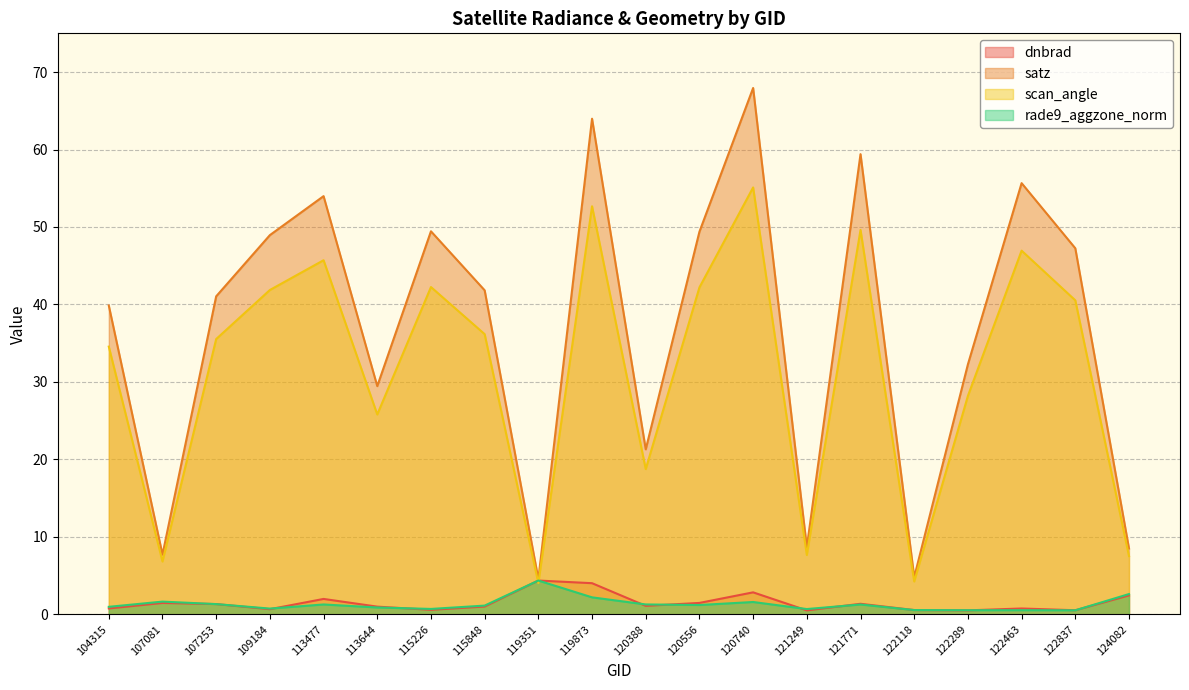

Rank the series at 119351 from highest to lowest value.

satz, dnbrad, rade9_aggzone_norm, scan_angle